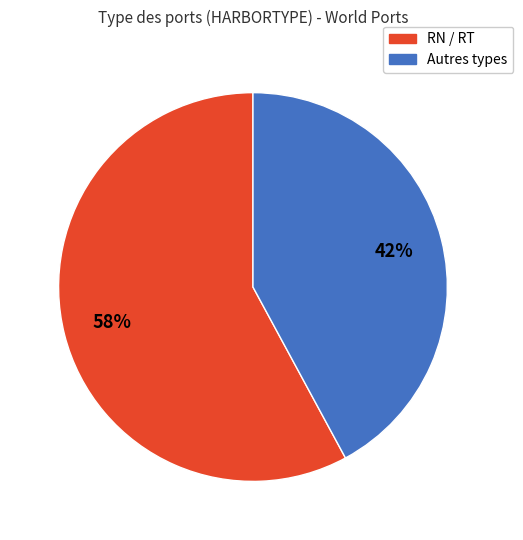

Is there a majority slice in this chart?

Yes